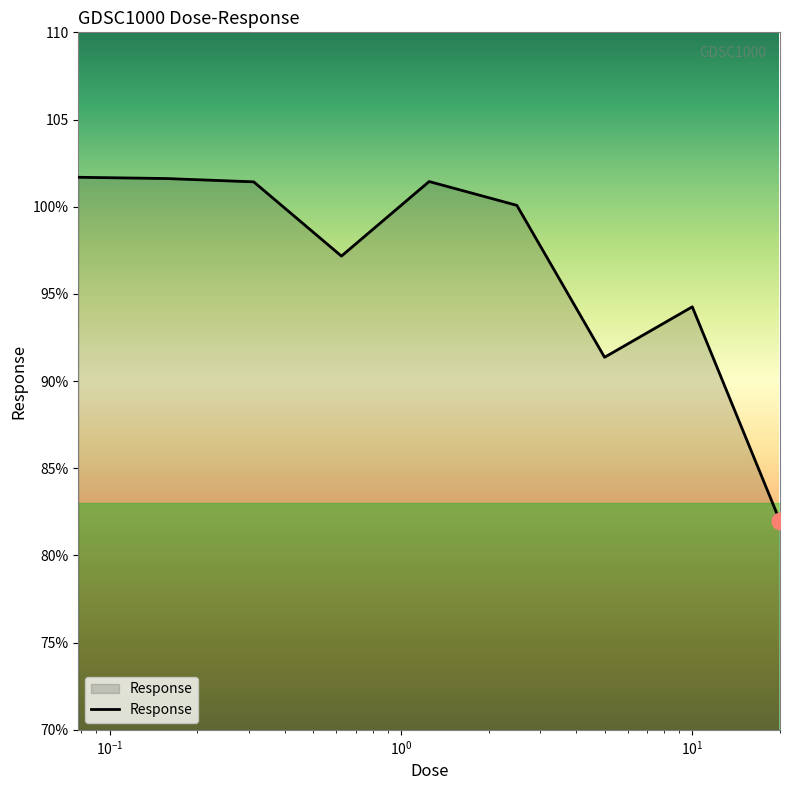

Where is the first local minimum?

0.625